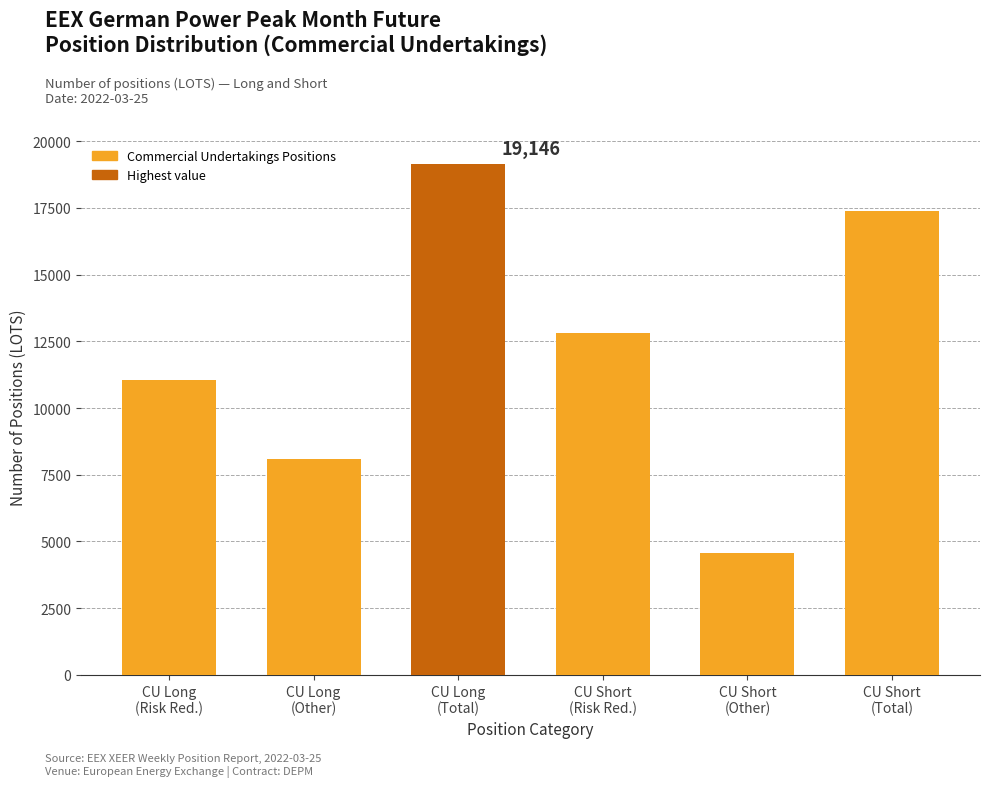

Reading right to left, what are all the values shown in this chart?

17376	4559	12817	19146	8095	11051